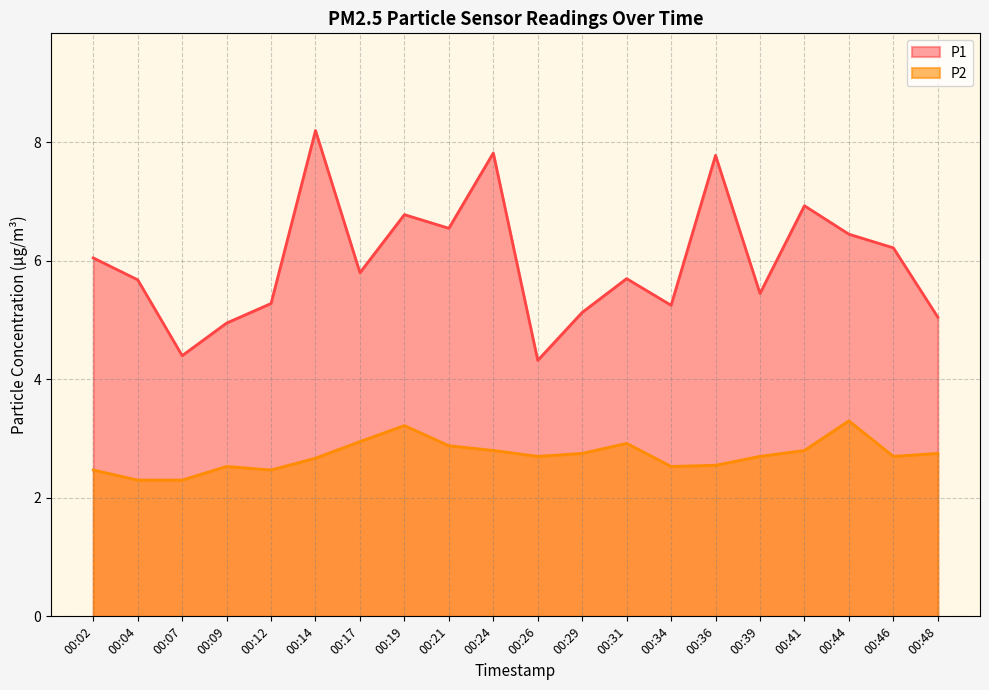

Between 00:14 and 00:29, which series saw the biggest shift?

P1